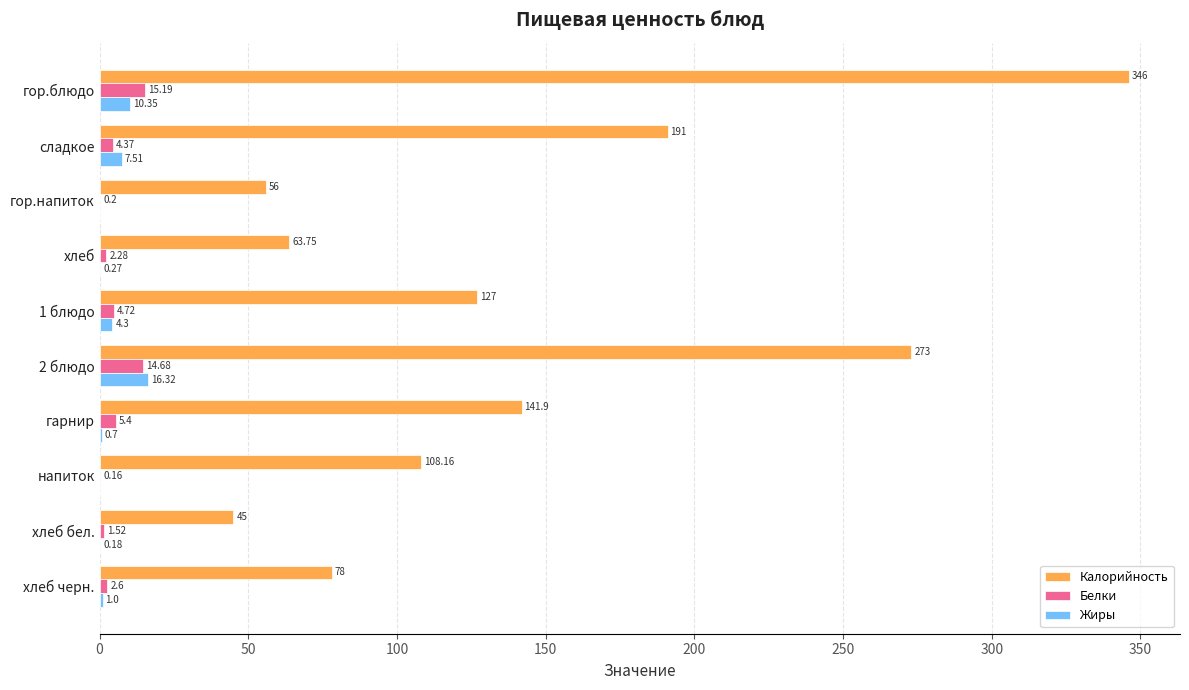

What is the sum of the Калорийность values at гор.напиток and гарнир?

197.9